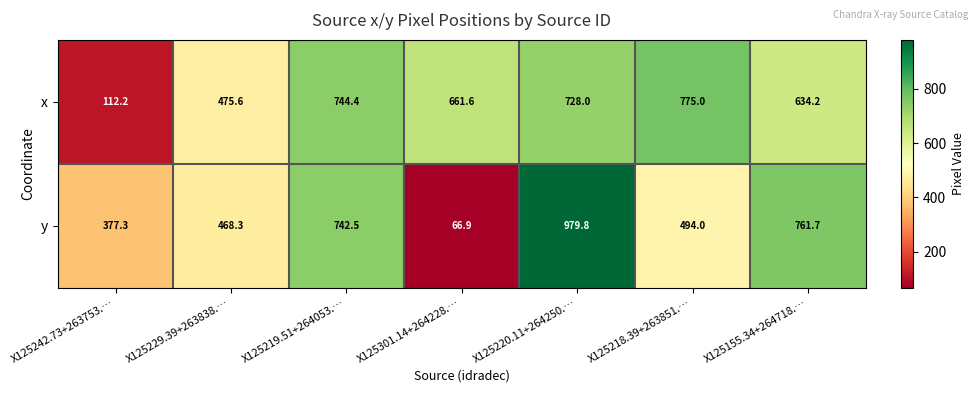

Rank the series by their maximum value, from lowest to highest.

x, y